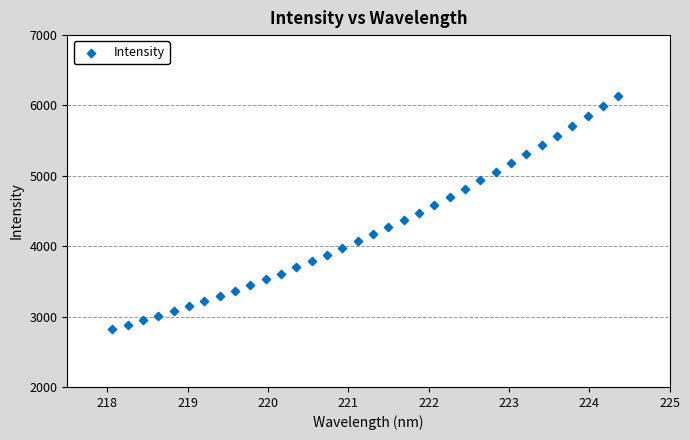

What is the range of X values (max minus min)?

6.3